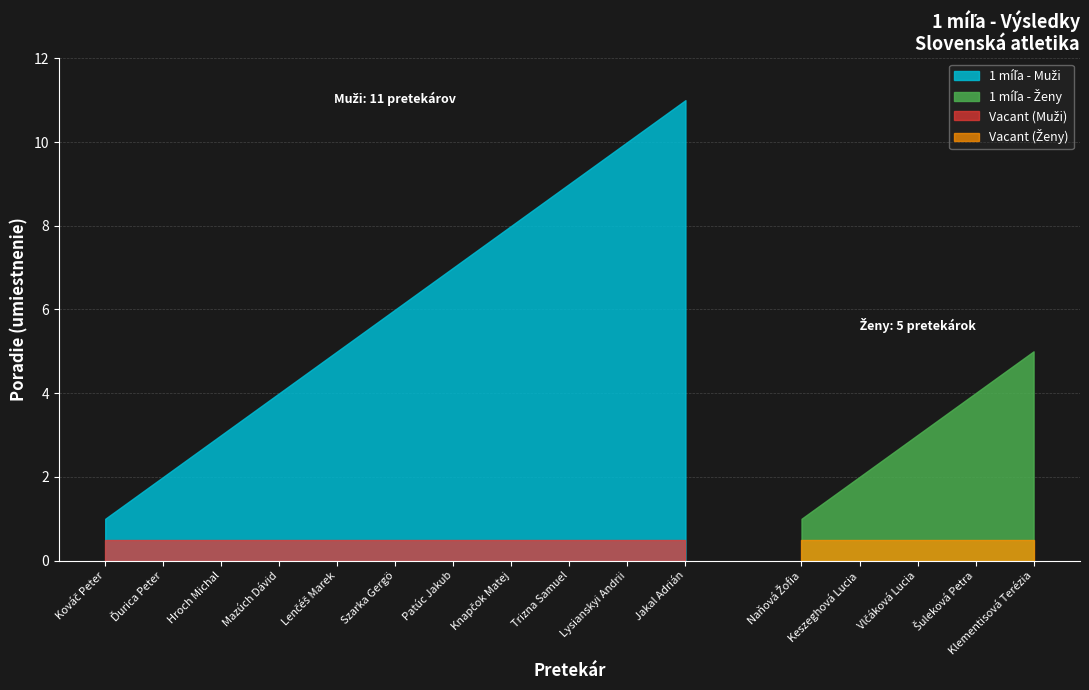

Does the chart display data point markers on the line(s)?

No